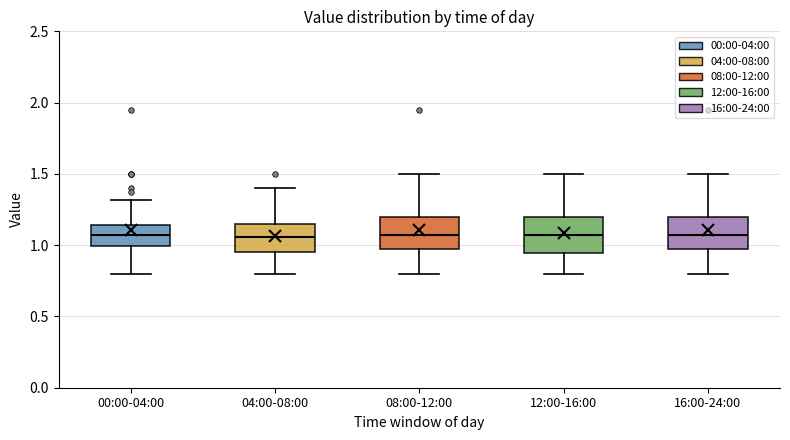

Where is the upper edge of the box for 16:00-24:00 on the y-axis? The values are not printed on the chart, so give them approximately, as read against the axis.

1.20